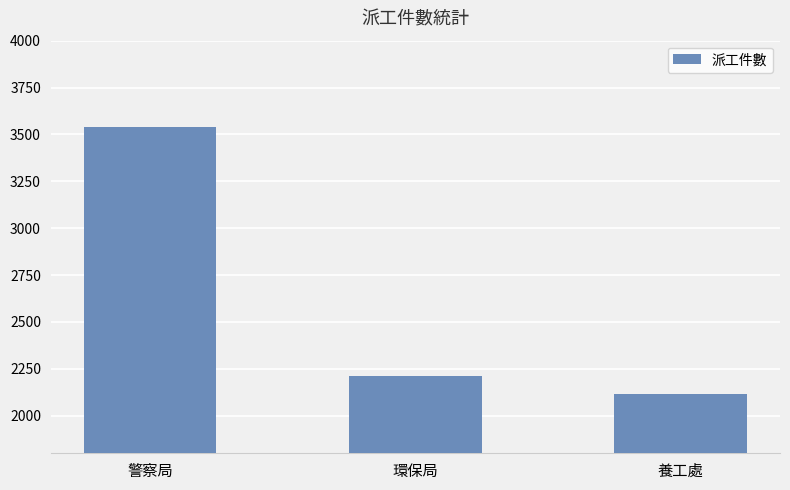

What is the minimum value shown in the chart?

2117